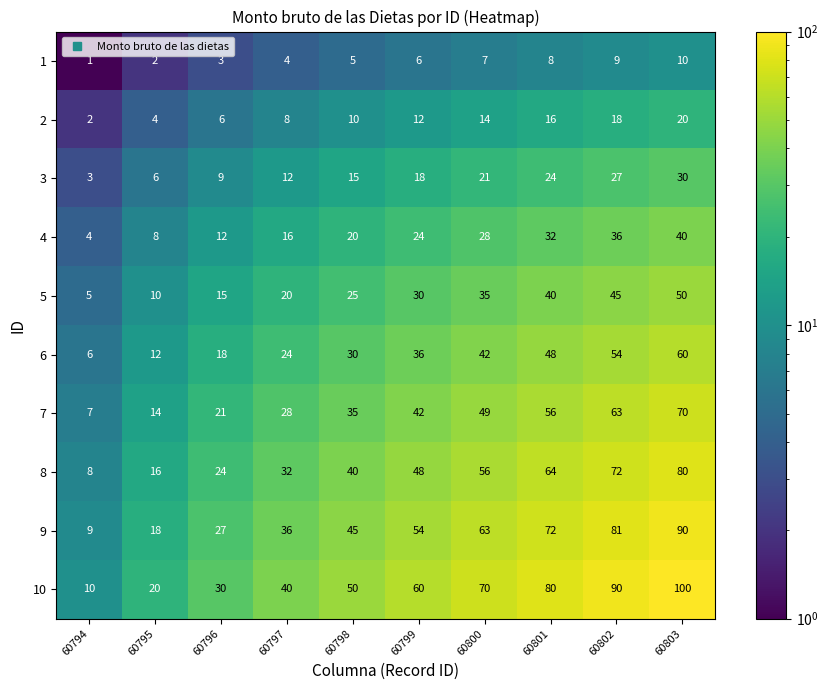

At which category does the chart reach its peak across all series?

60803